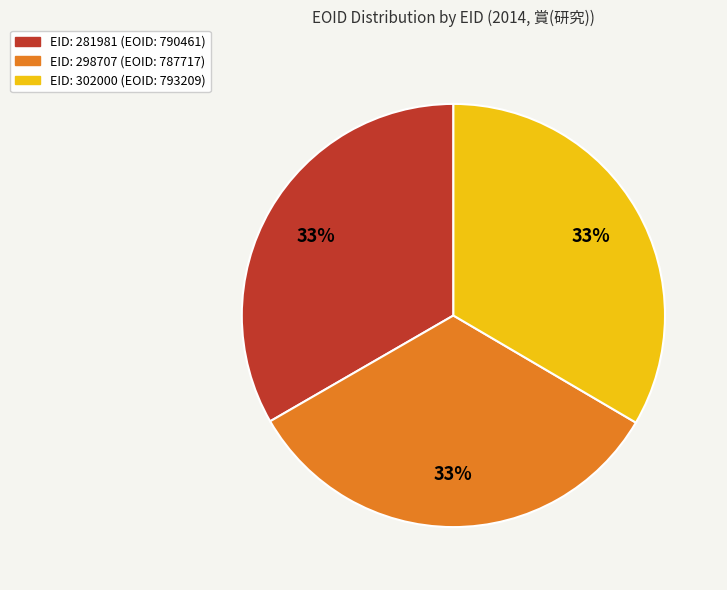

How many segments does this pie chart have?

3